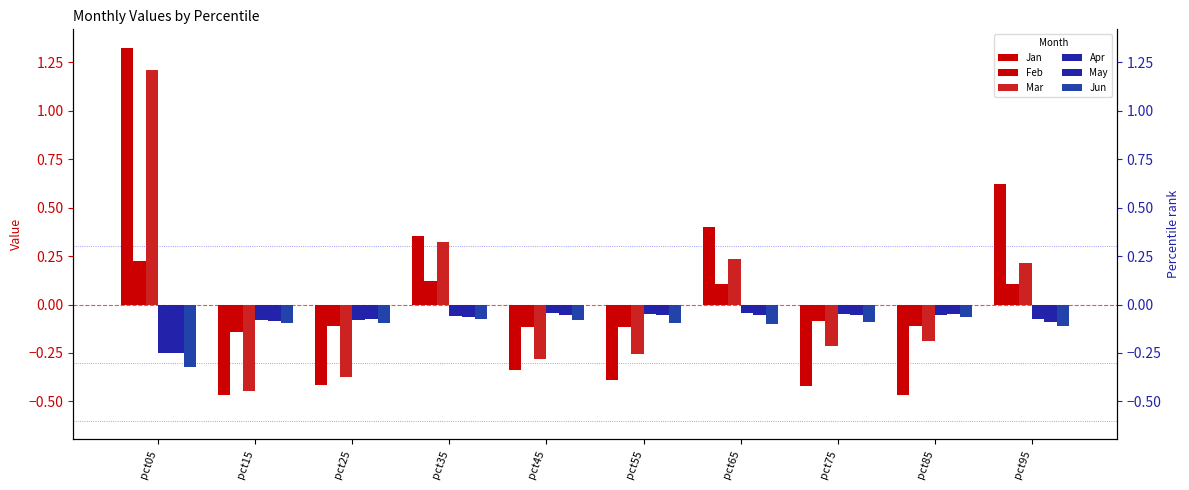

Between pct65 and pct35, which is larger?

pct65